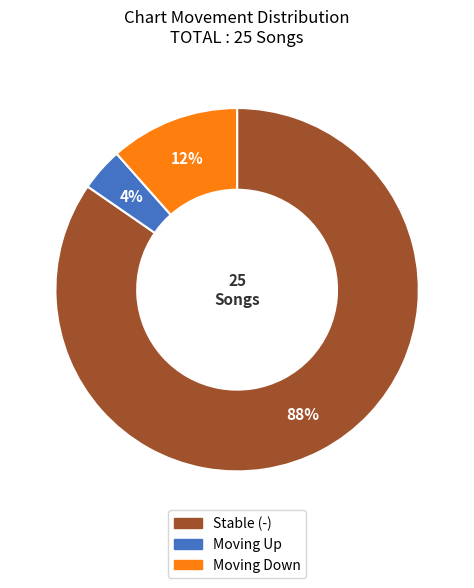

Rank the categories by value from lowest to highest.

up, down, -